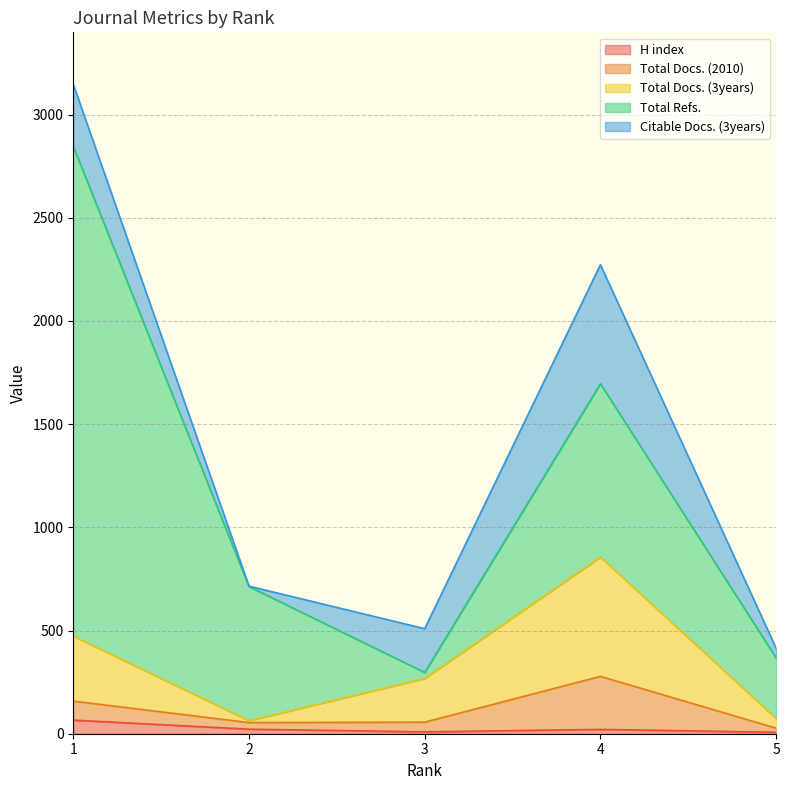

What is the value of the Total Refs. point at the 5th from the left?

293